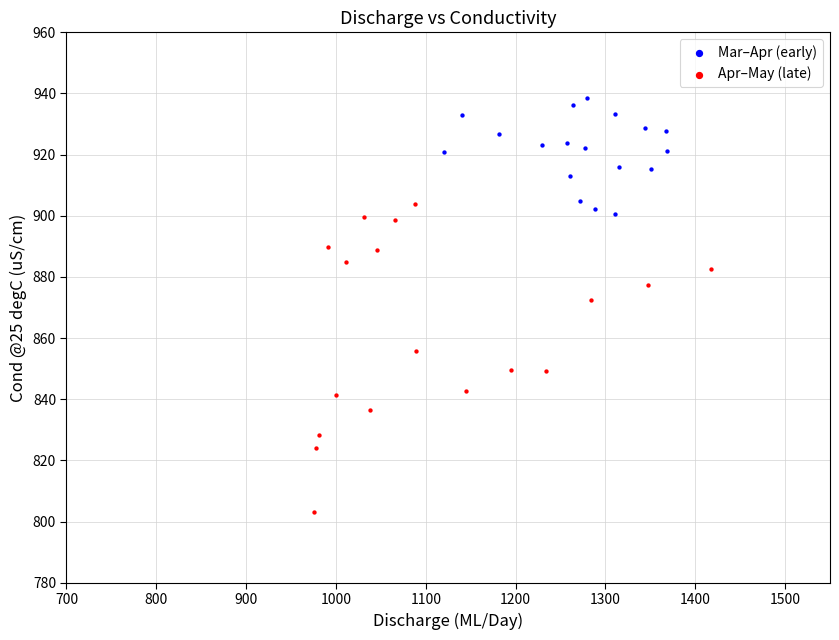

Which series has the widest spread of Y values?

Apr–May (late)